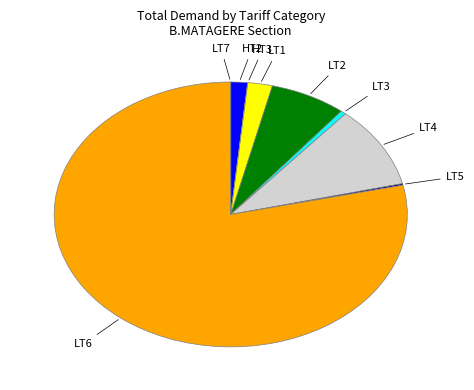

Is there any slice that represents more than half of the pie?

Yes